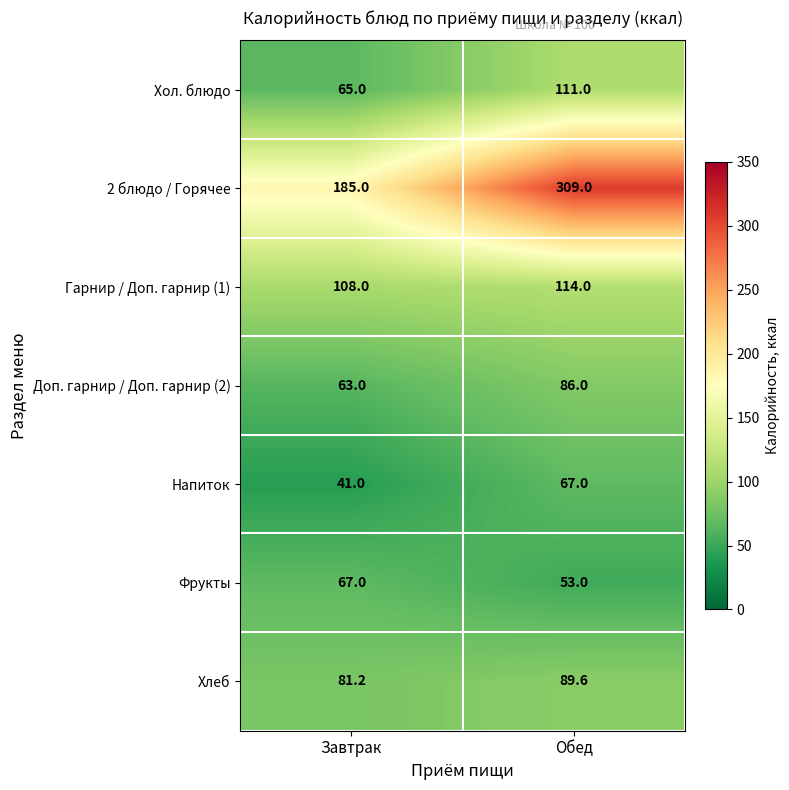

Which series changed the most between Завтрак and Обед?

2 блюдо / Горячее